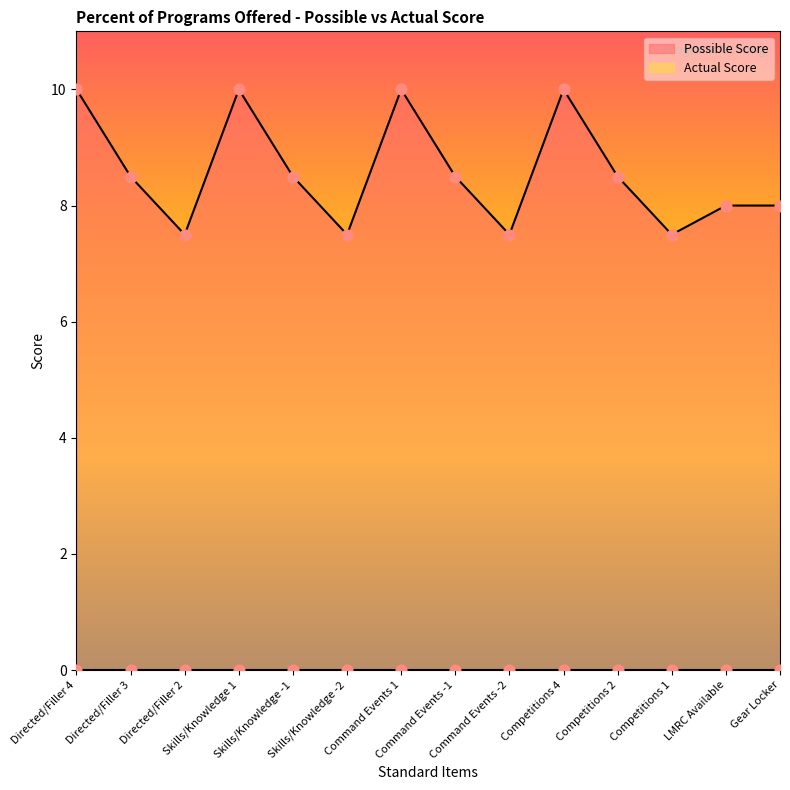

Approximately how many times larger is the value at Competitions 1 compared to Directed/Filler 3?

0.9